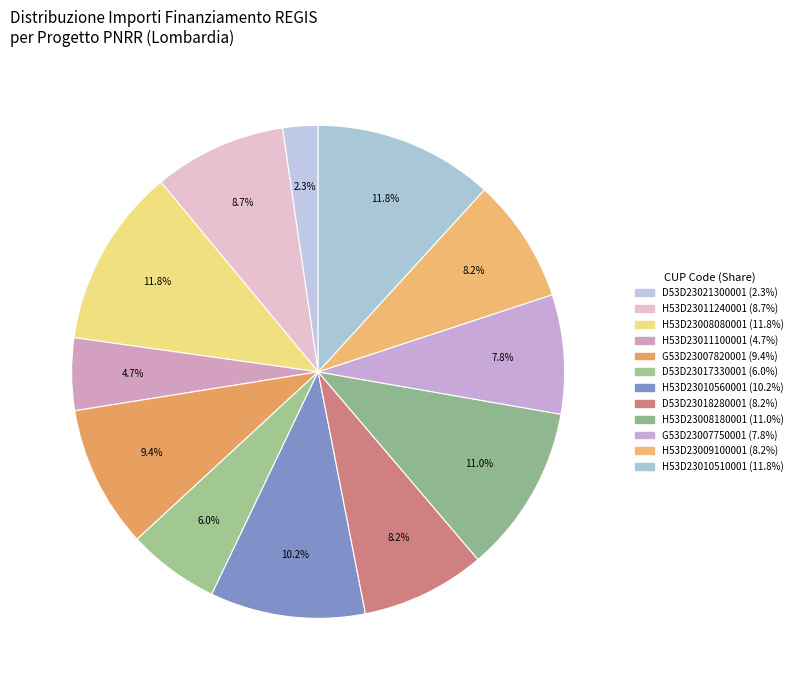

Which category has the biggest portion of the pie?

MILANO (H53D23010510001)